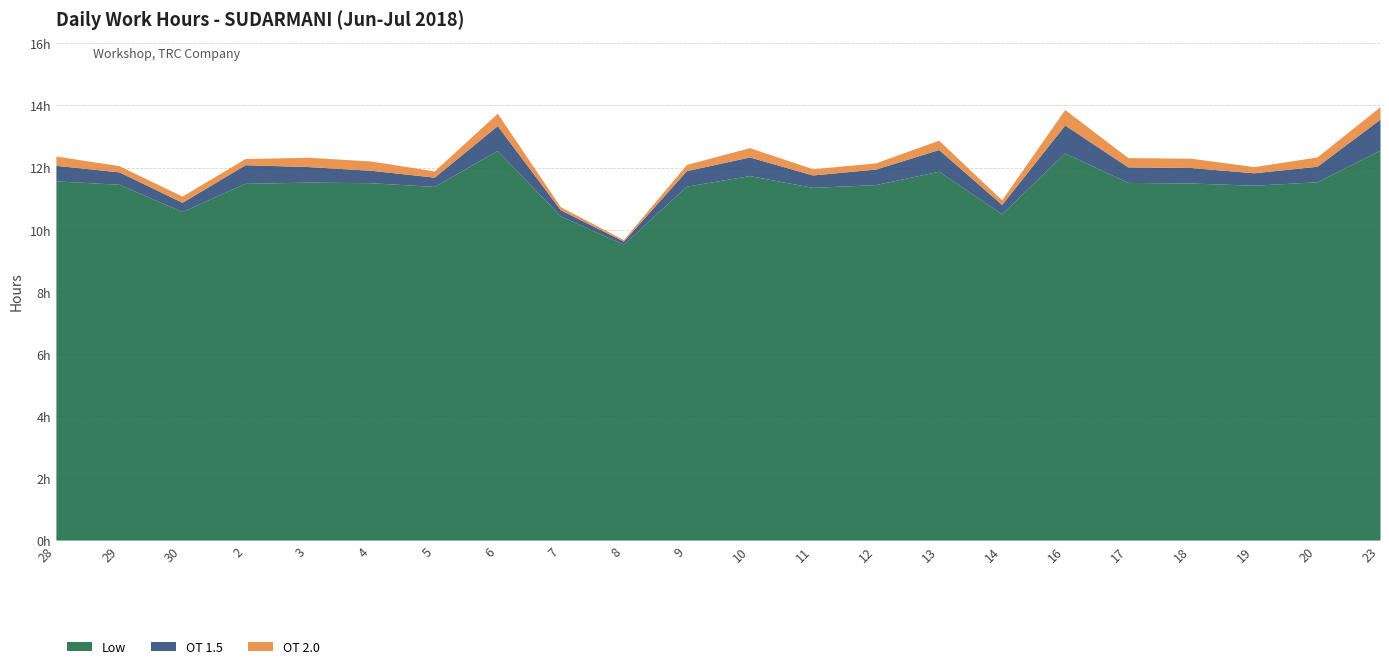

Which series has the largest total across all categories?

Low